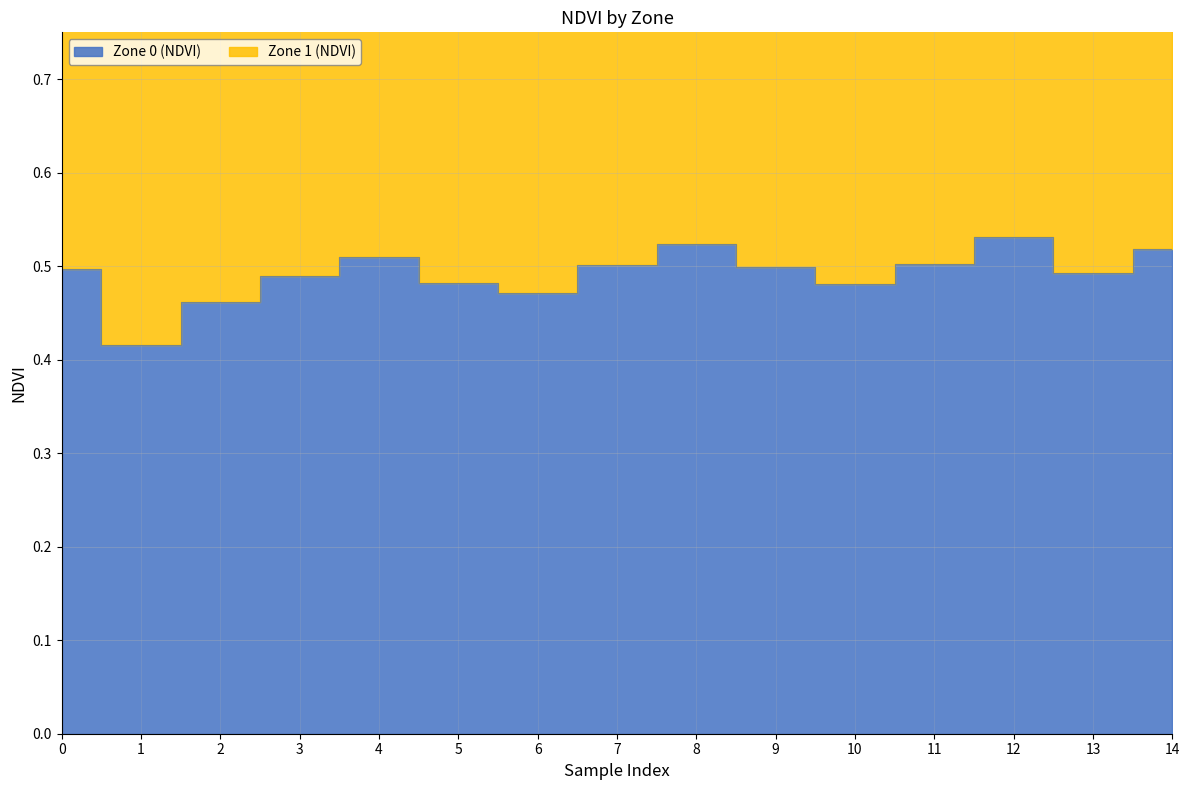

Rank the categories by value from highest to lowest.

12, 8, 14, 4, 11, 7, 9, 0, 13, 3, 5, 10, 6, 2, 1